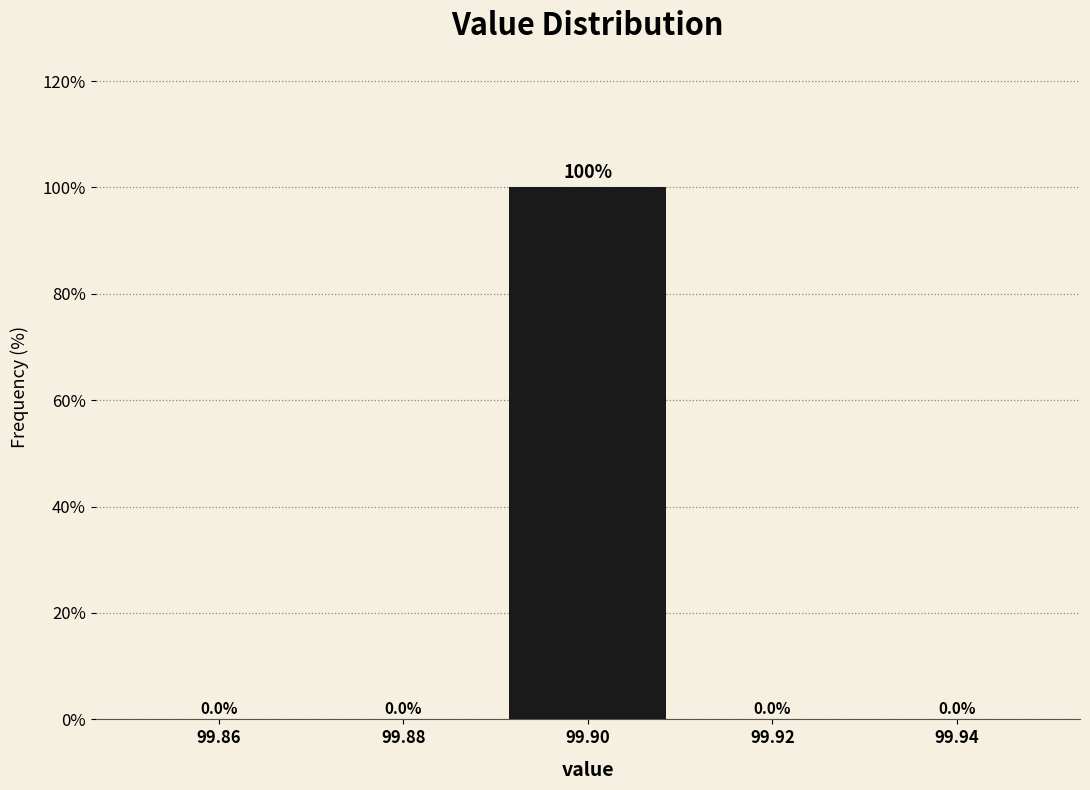

Reading left to right, transcribe this chart: for each bar, give the range it covers on the x-axis and its height.

99.85 to 99.87: 0.0
99.87 to 99.89: 0.0
99.89 to 99.91: 100.0
99.91 to 99.93: 0.0
99.93 to 99.95: 0.0